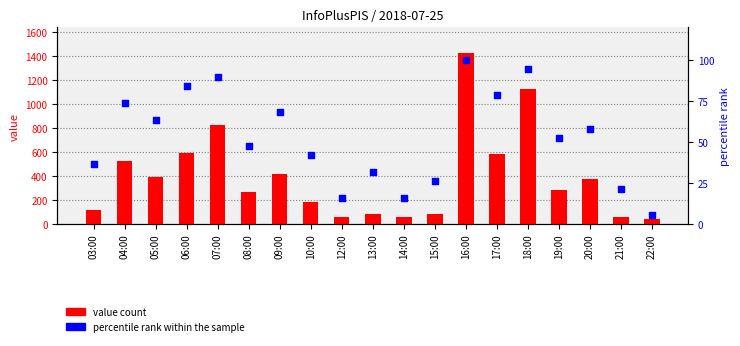

At how many categories does at least one series exceed 327?

9